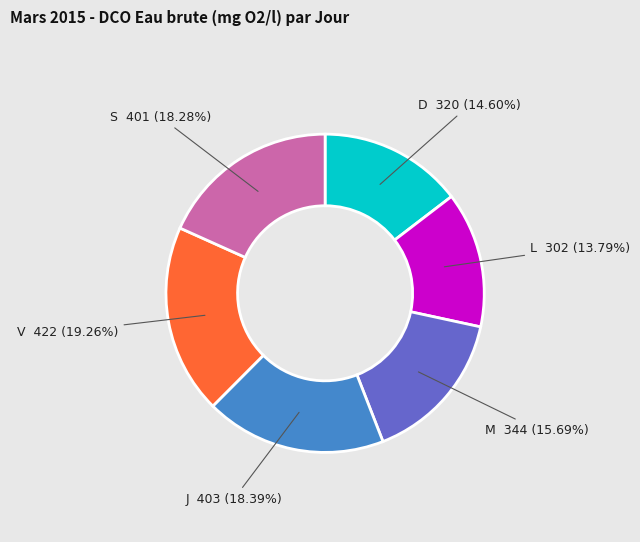

How many slices are in this pie chart?

6